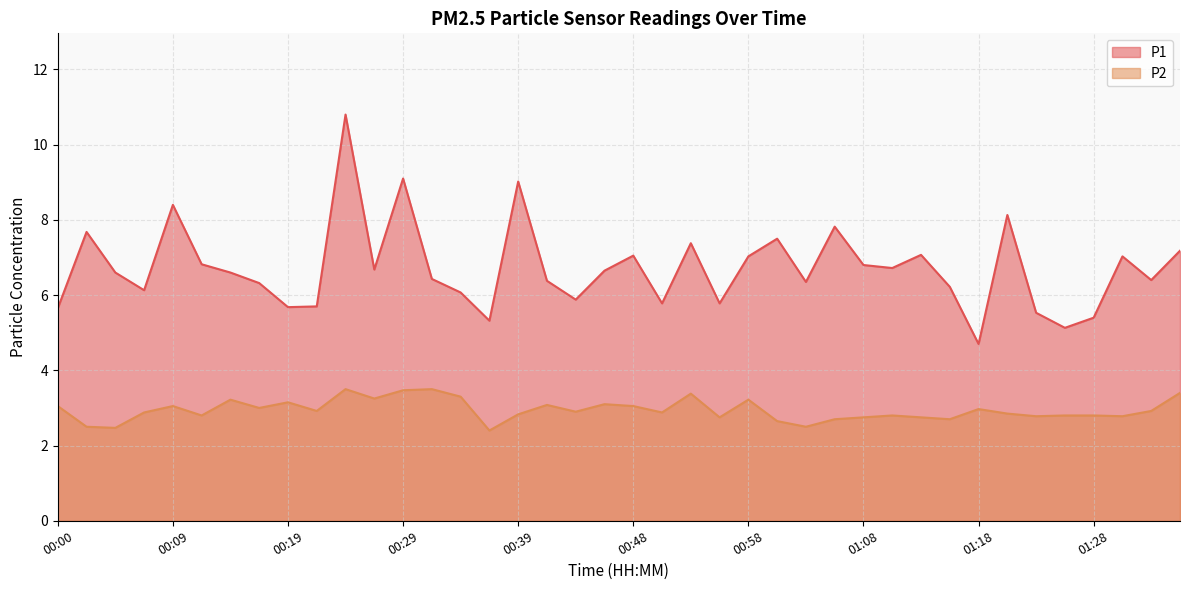

True or false: P1 and P2 intersect in this chart.

False